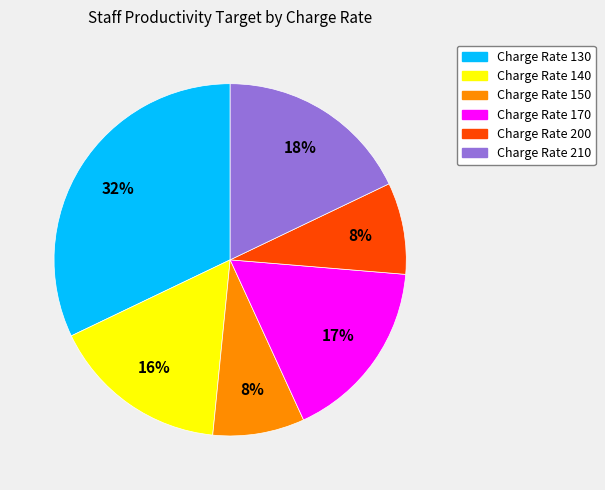

Does any single category account for the majority?

No